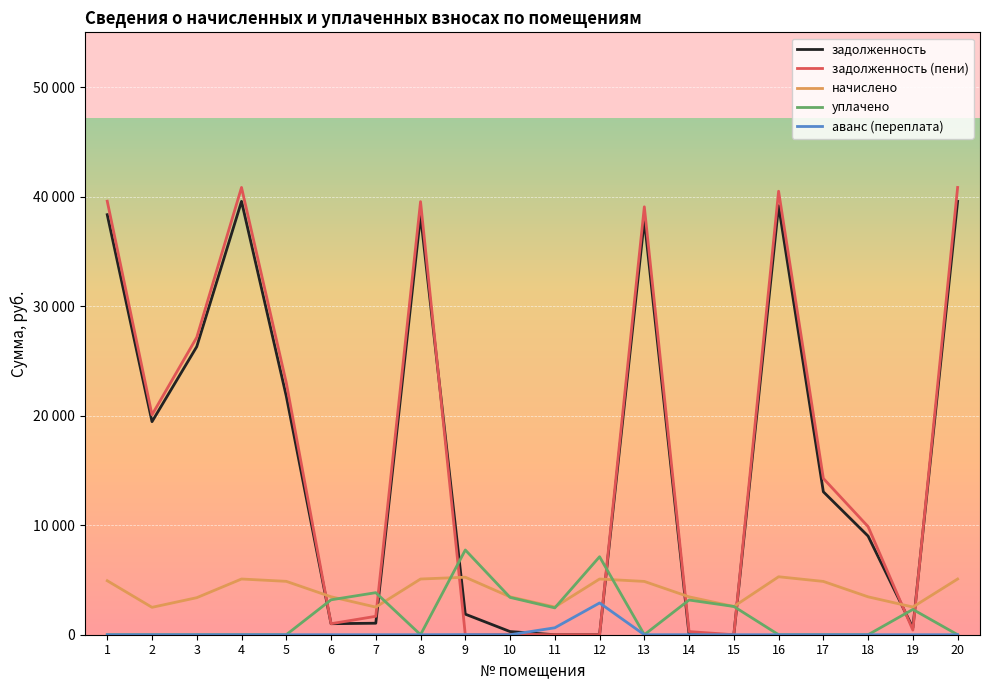

What are all the series names shown in the legend?

задолженность, задолженность (пени), начислено, уплачено, аванс (переплата)